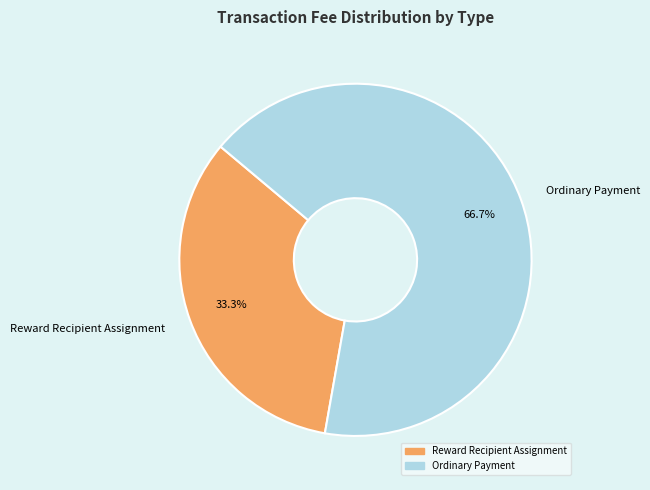

To the nearest percent, what portion does Ordinary Payment represent?

67%